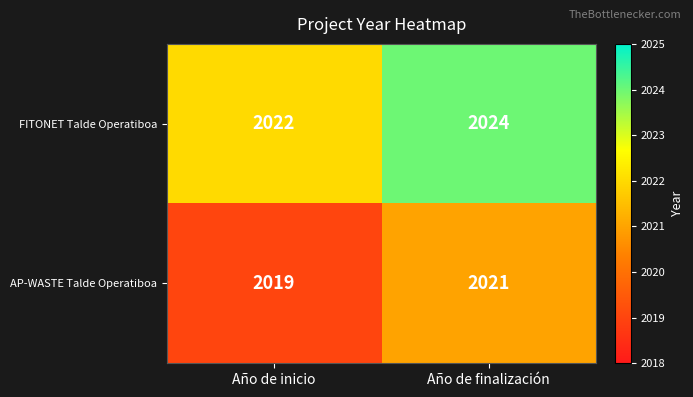

At Año de finalización, list the series in order from smallest to largest.

AP-WASTE Talde Operatiboa, FITONET Talde Operatiboa